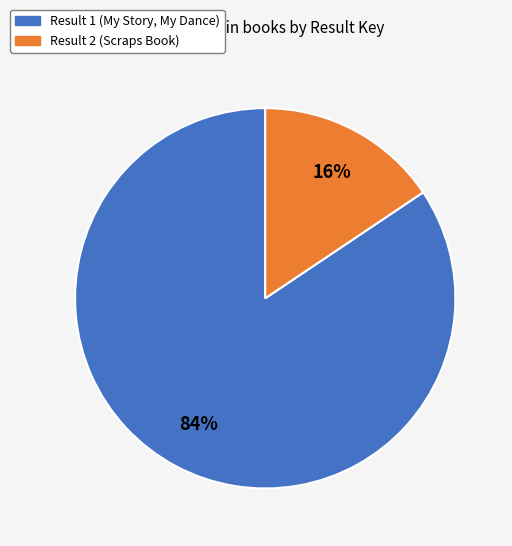

Is there a majority slice in this chart?

Yes